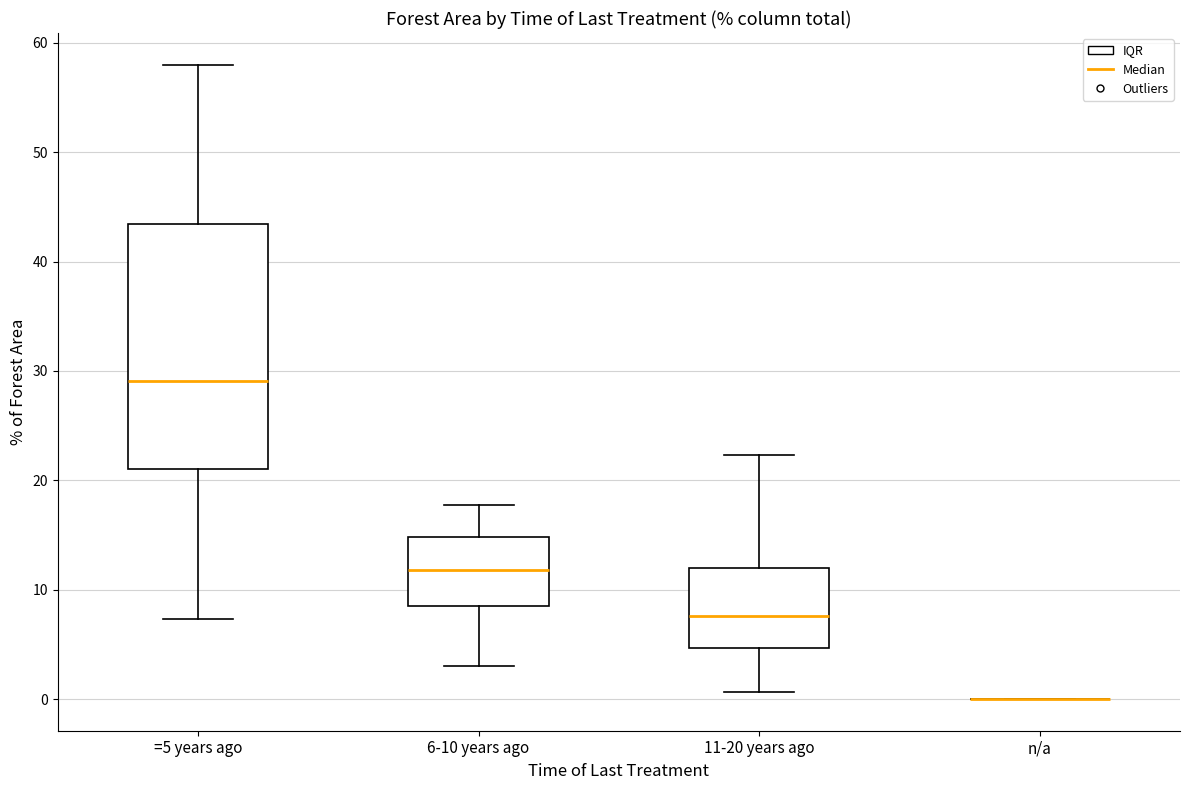

Reading left to right, read every box against the y-axis: the position of its median line, the range the box covers, and the ends of its whiskers. The values are not printed on the chart, so give them approximately, as read against the axis.

=5 years ago: median 29, box 21 to 43, whiskers 7 to 58
6-10 years ago: median 12, box 9 to 15, whiskers 3 to 18
11-20 years ago: median 8, box 5 to 12, whiskers 1 to 22
n/a: box collapsed to a line at 0, whiskers 0 to 0